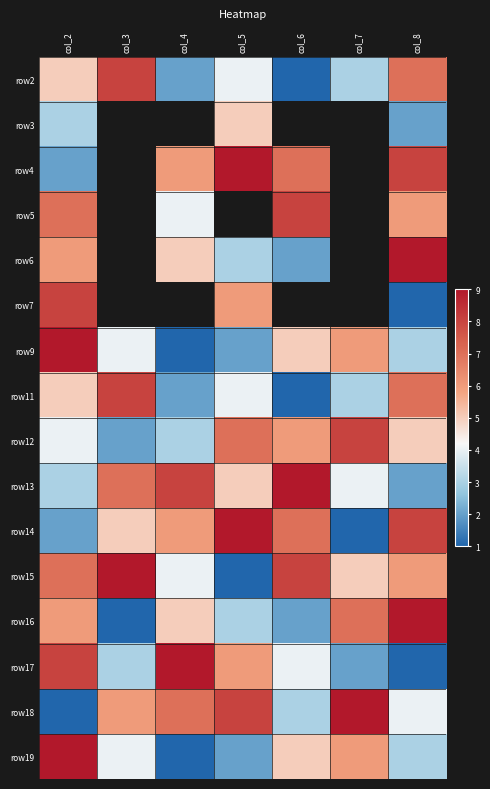

The row5 series shows 4.0 at col_4. True or false?

True